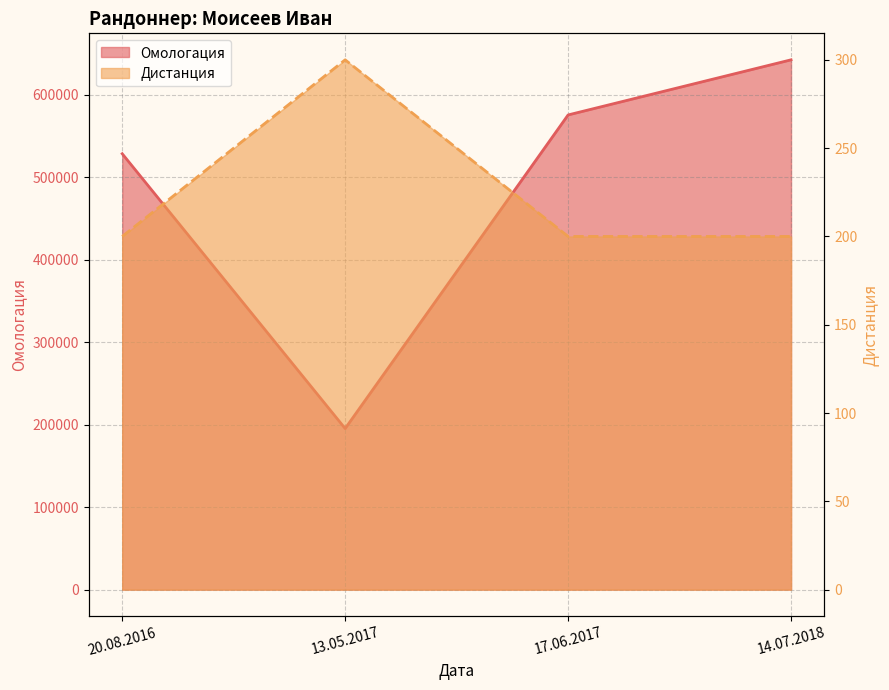

What is the difference between the second highest and minimum values in the Омологация series?

380274